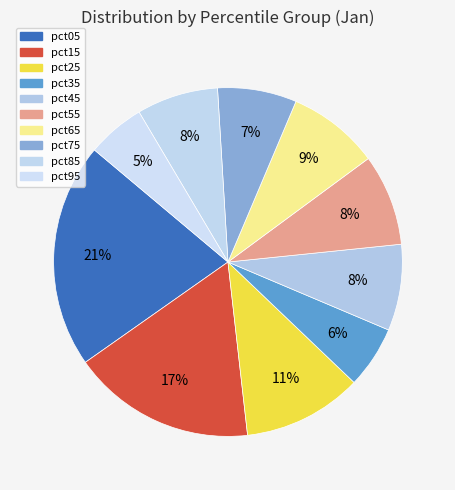

To the nearest percent, what is the average slice percentage?

10%